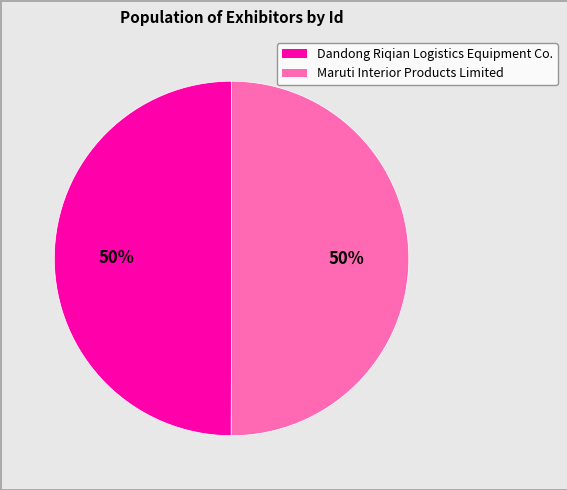

To the nearest percent, what portion does Maruti Interior Products Limited represent?

50%